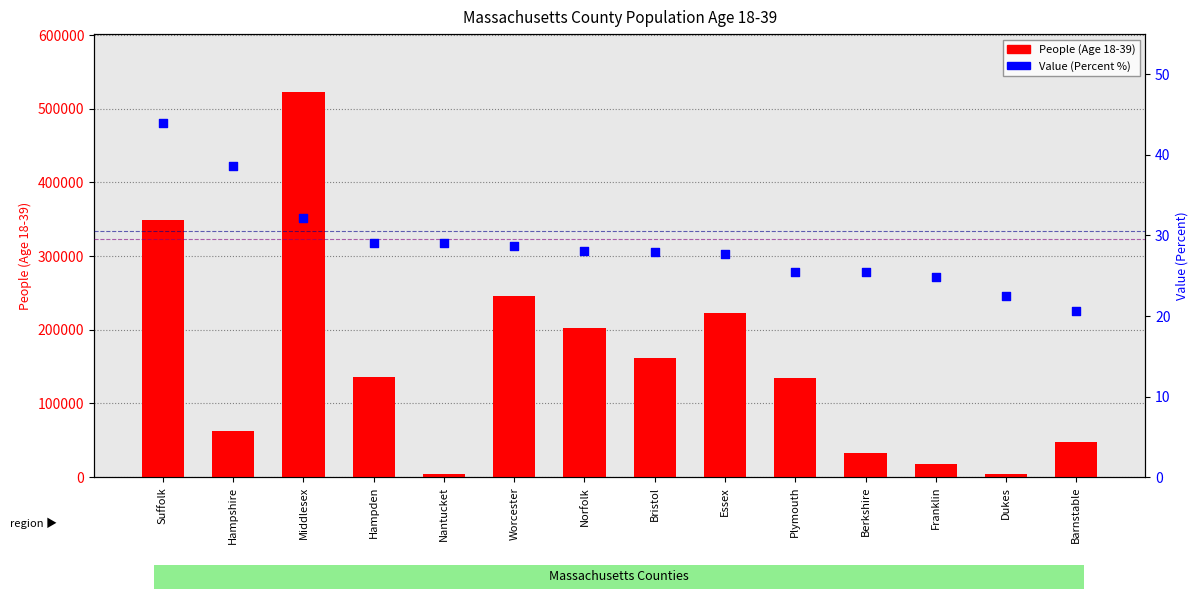

Which series contains the highest Y value?

People (Age 18-39)